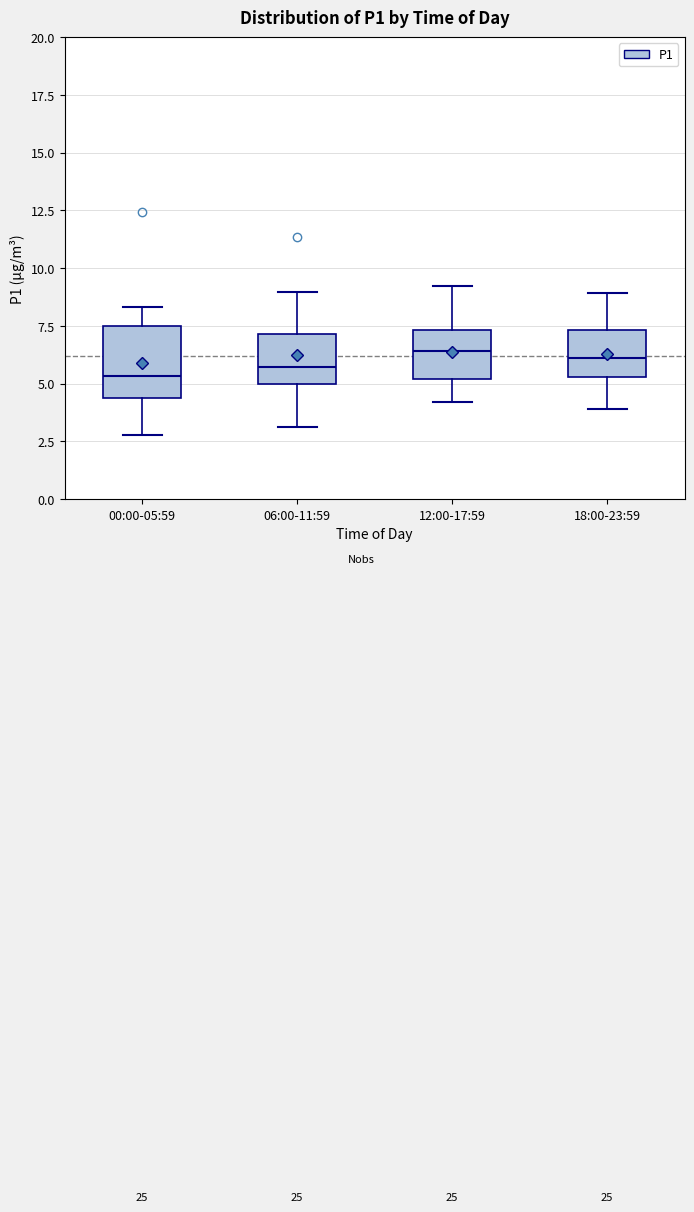

Comparing the boxes themselves (not the whiskers), which one is the tallest?

00:00-05:59